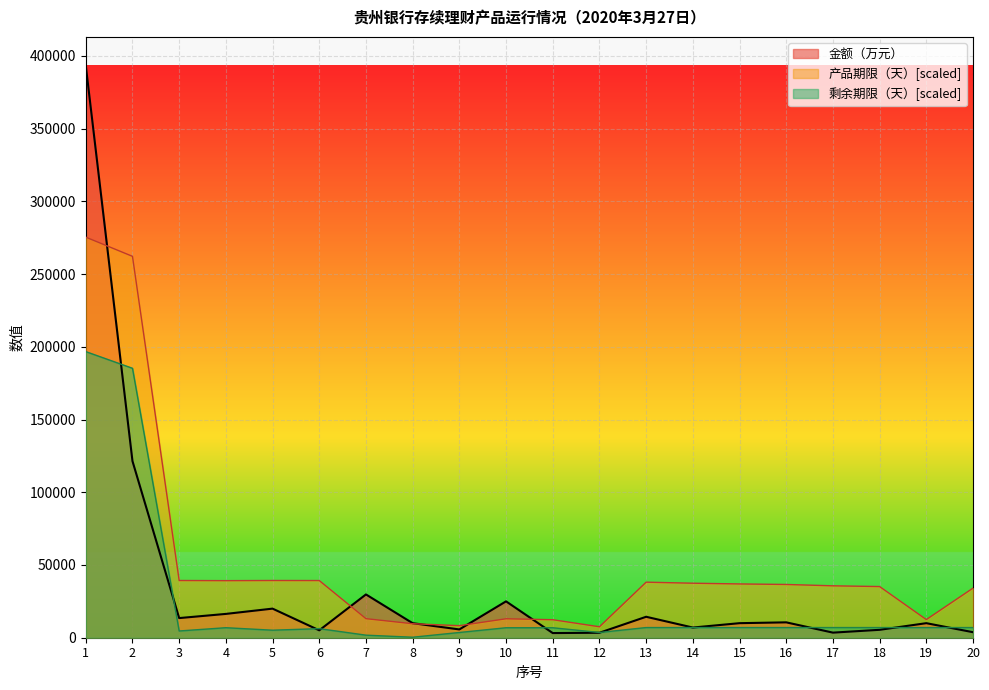

How many data points does each series have?

20